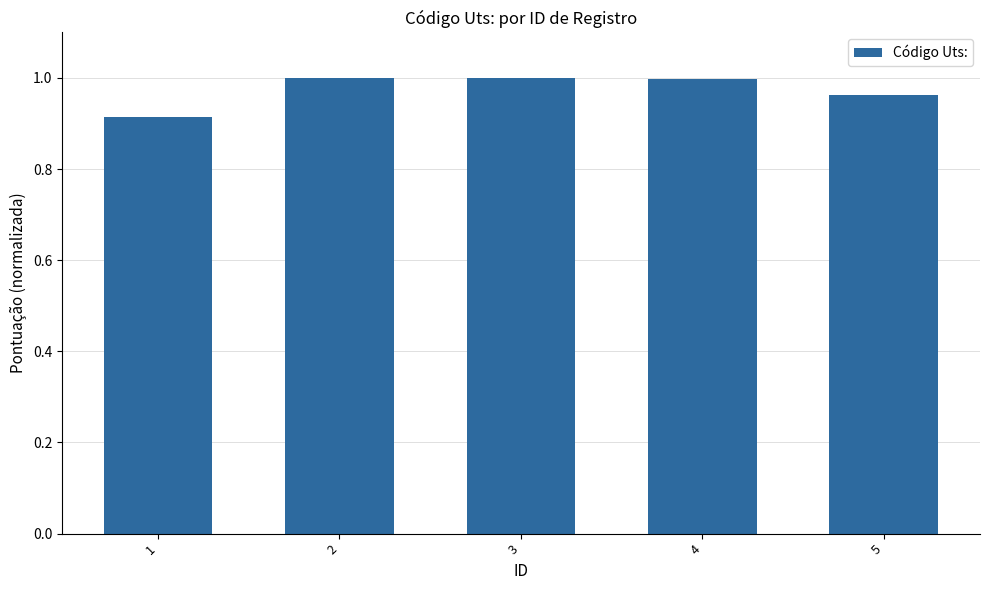

What is the change in value from 1 to 2?

+0.1